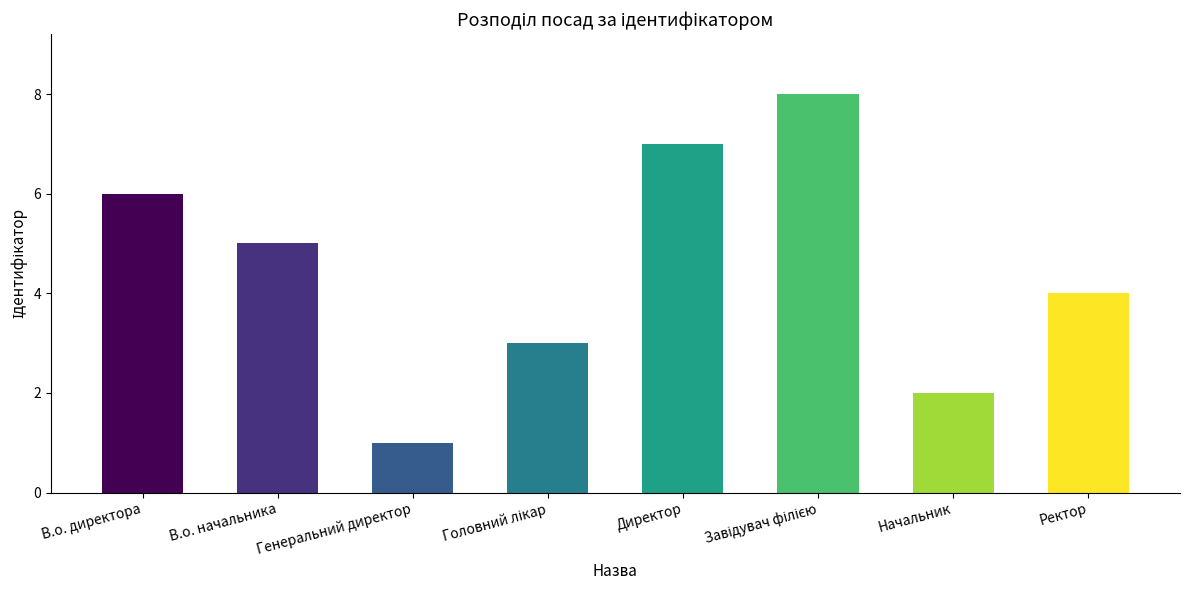

What is the difference between the values at Директор and В.о. начальника?

2